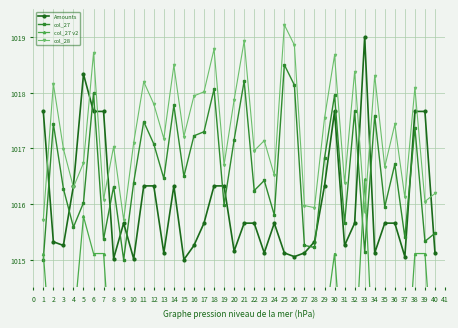

What is the sum of the col_28 values at 13 and 32?

2035.6